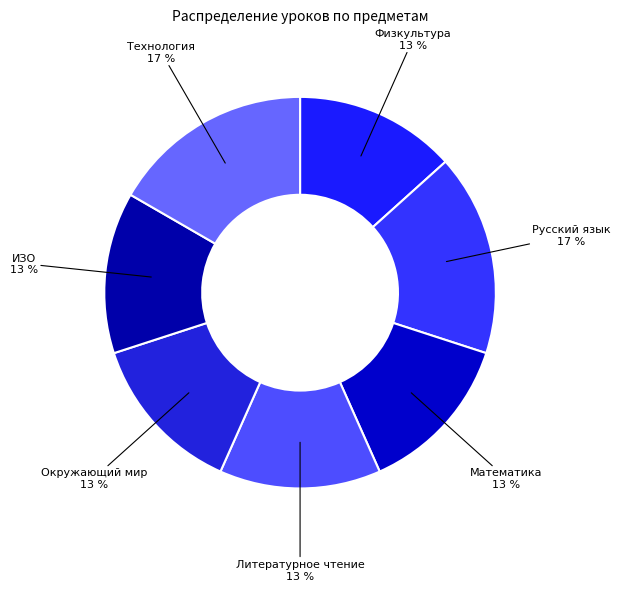

The Математика slice represents 2% of the pie. True or false?

False